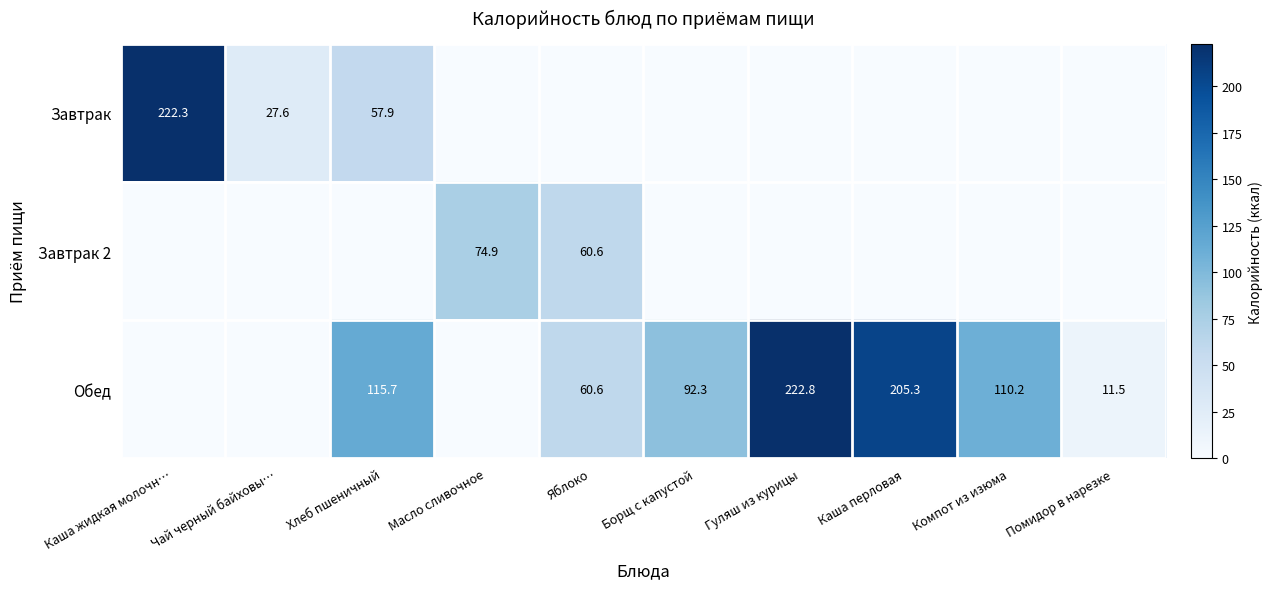

What is the difference between the Обед values at Яблоко and Каша перловая?

144.7